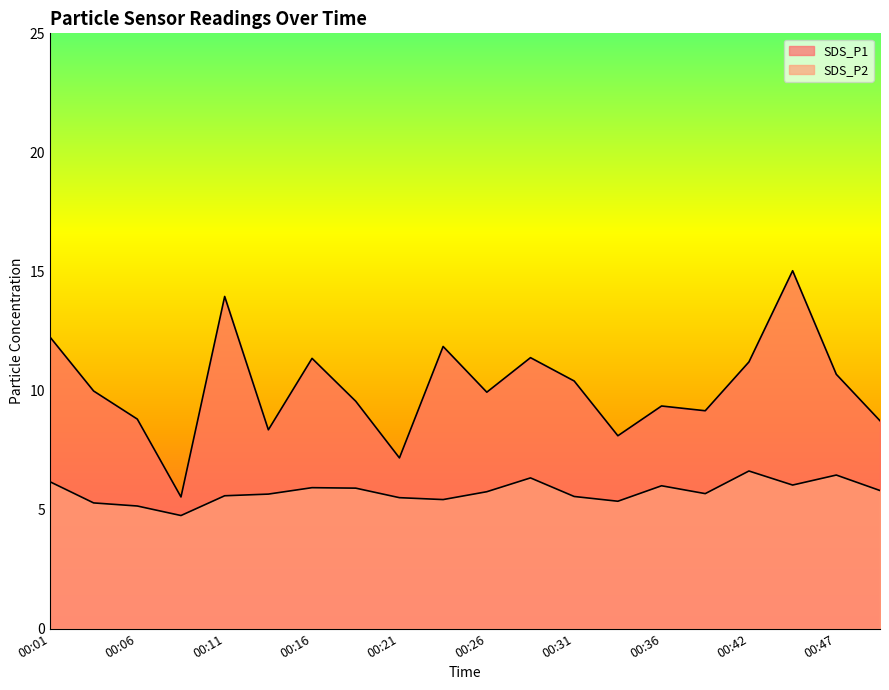

Rank the series by their average value, from lowest to highest.

SDS_P2, SDS_P1